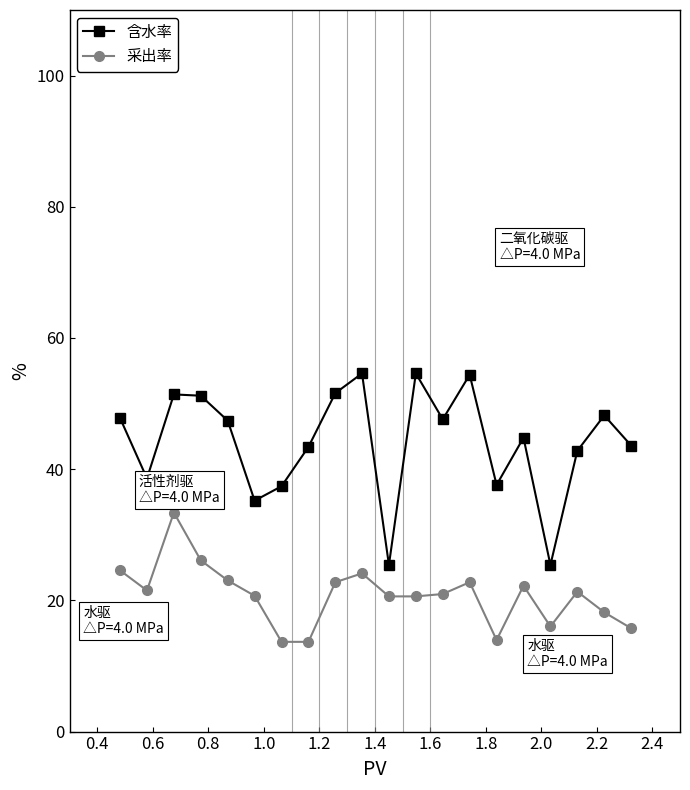

What is the minimum value for 采出率?

13.7